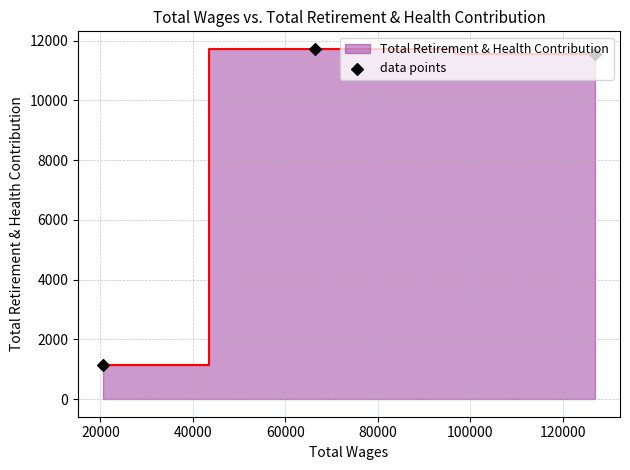

What is the ratio of the value at 20000 to the value at 40000?

1.0